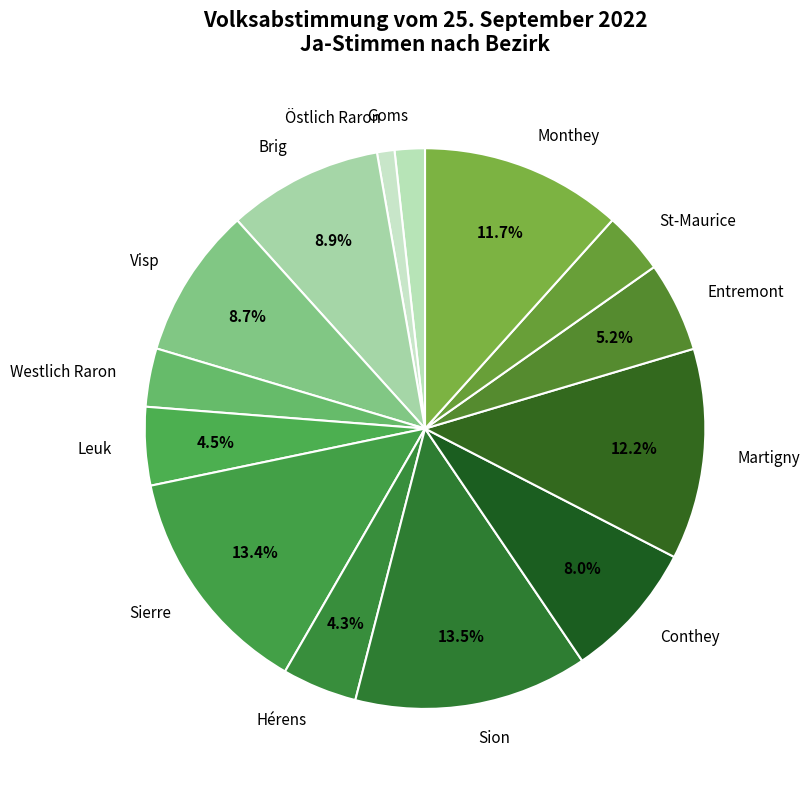

The Conthey slice represents 1% of the pie. True or false?

False